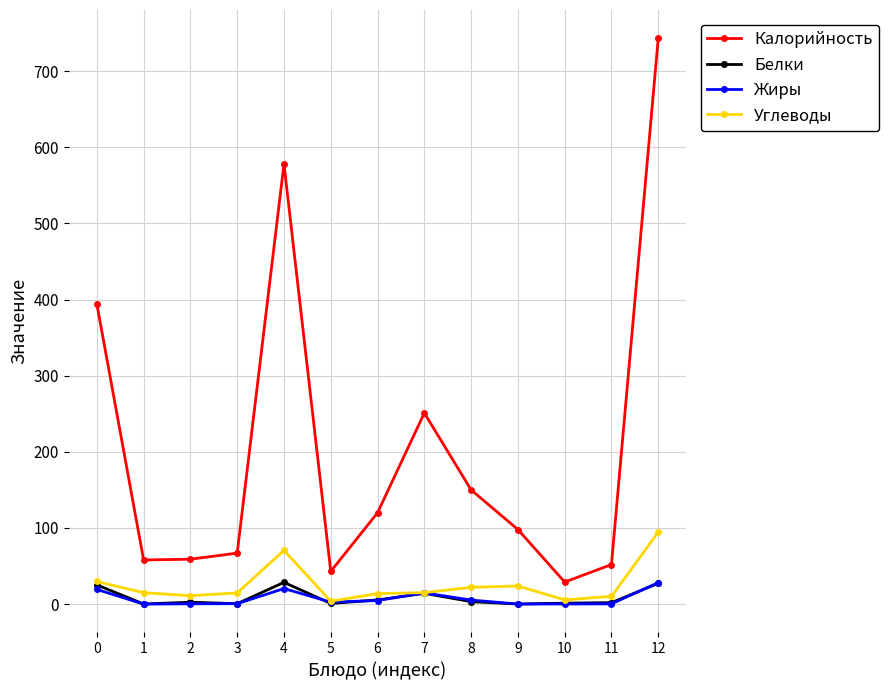

Is the value of Жиры at 5 greater than the value of Калорийность at 7?

No